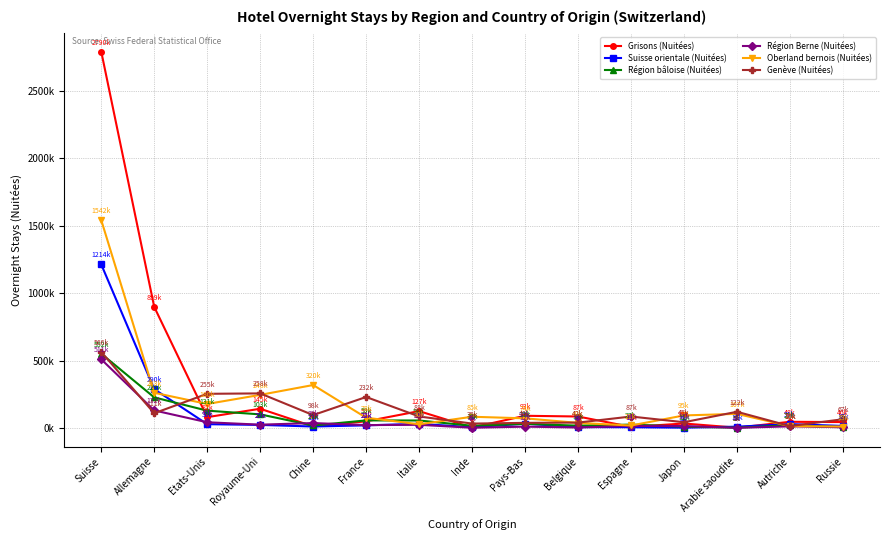

Is this an area chart (filled region under the line)?

No